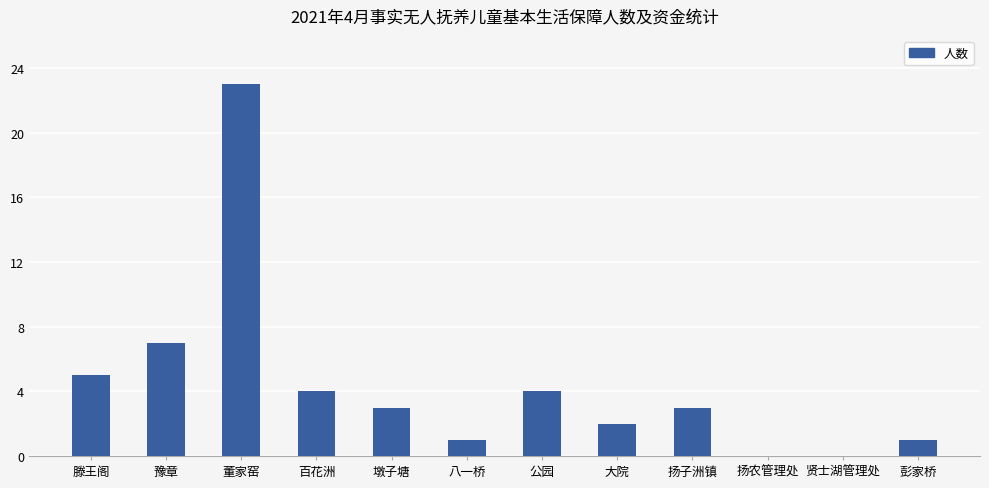

True or false: the data shows 4 at 百花洲.

True